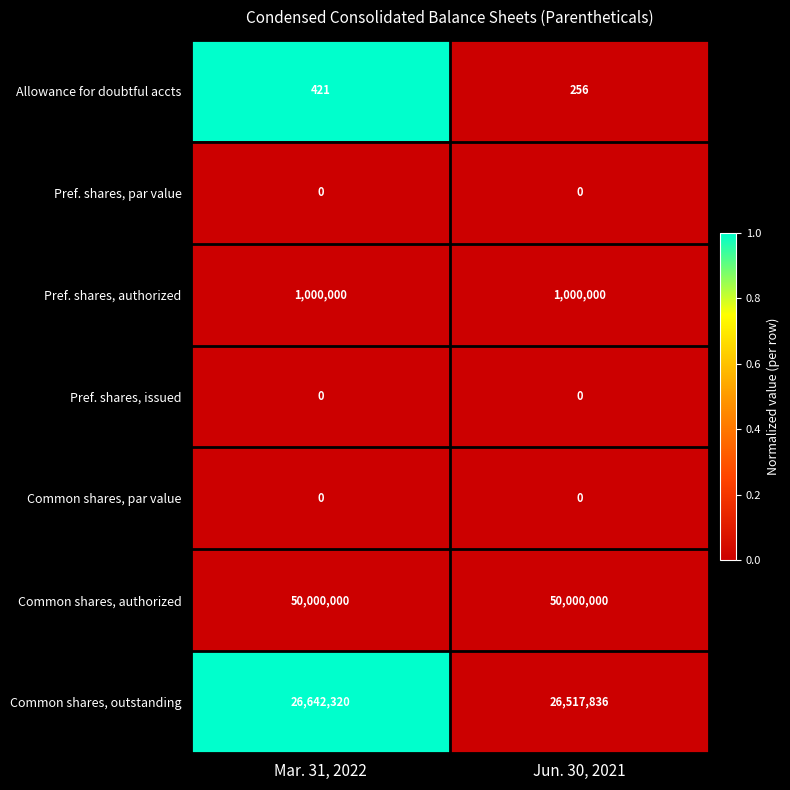

Rank the categories by Allowance for doubtful accts value from lowest to highest.

Jun. 30, 2021, Mar. 31, 2022